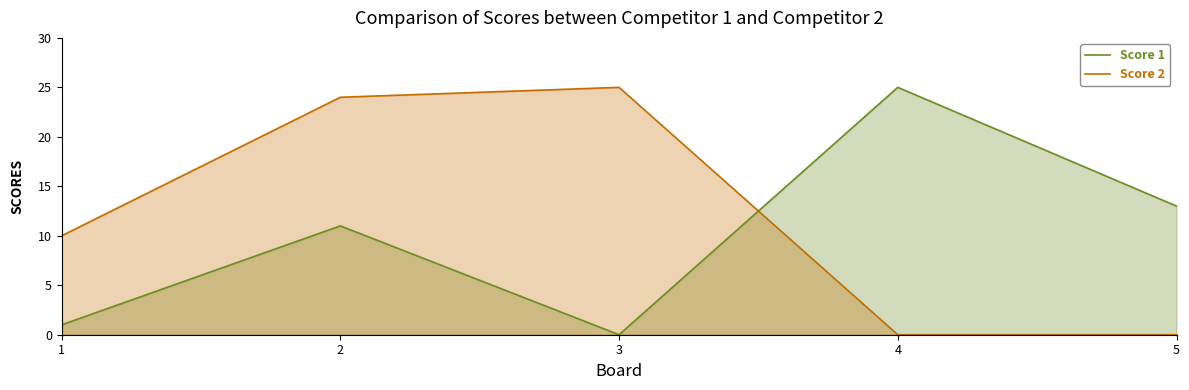

Reading right to left, what are all the values shown in this chart?

Score 1: 5=13	4=25	3=0	2=11	1=1
Score 2: 5=0	4=0	3=25	2=24	1=10